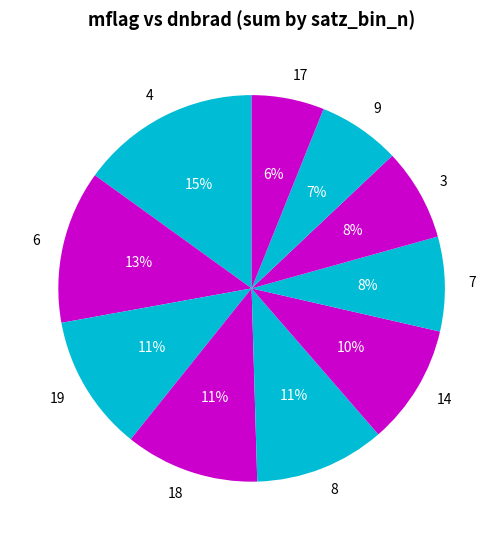

To the nearest percent, what is the difference between the largest and smallest slice percentages?

9%